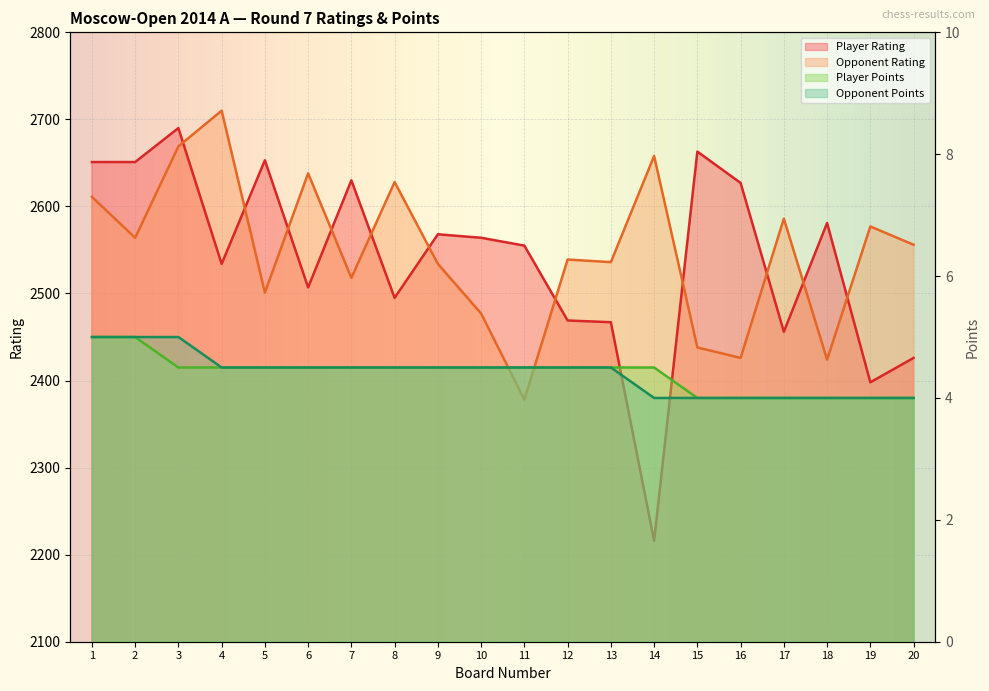

At which category does Player Rating reach its first local peak?

3